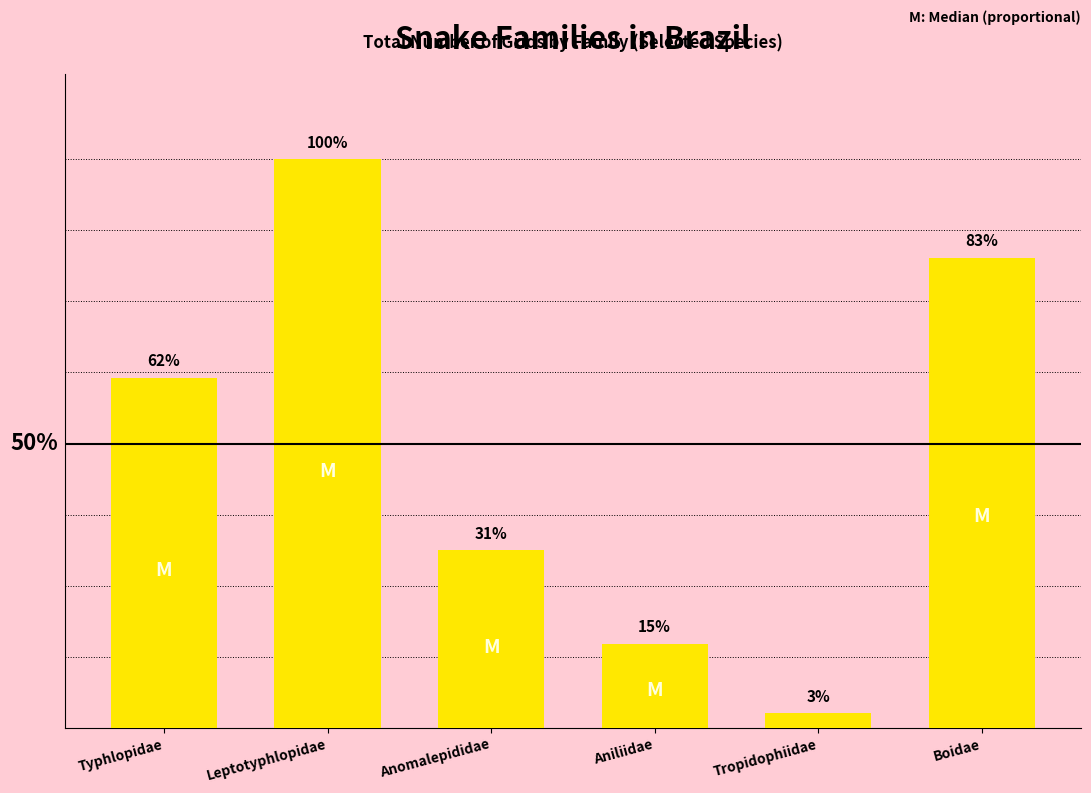

What is the maximum value shown in the chart?

100.0